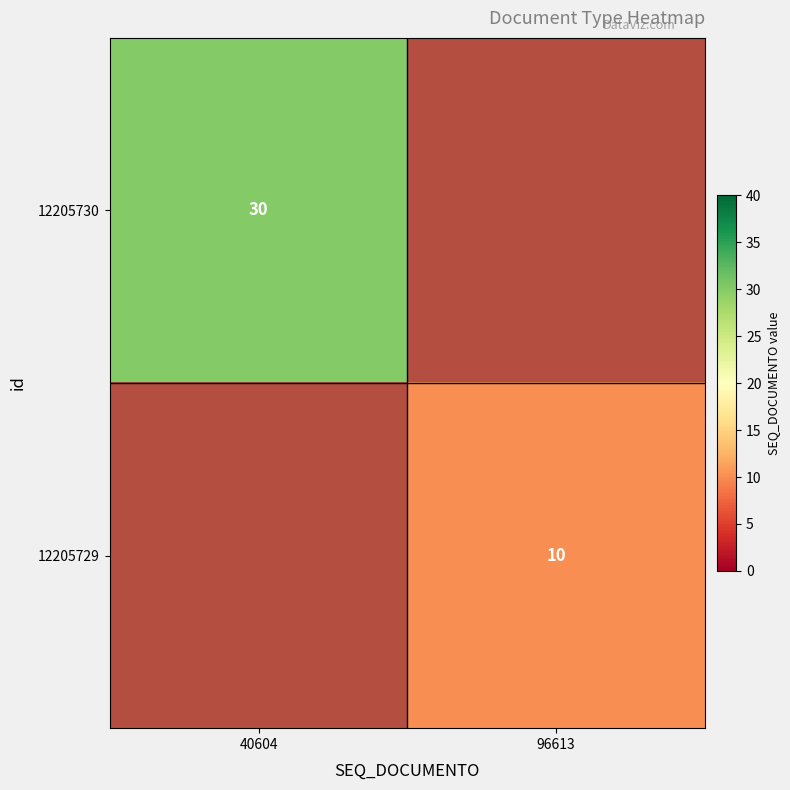

Which category has the highest value in the 12205729 series?

96613